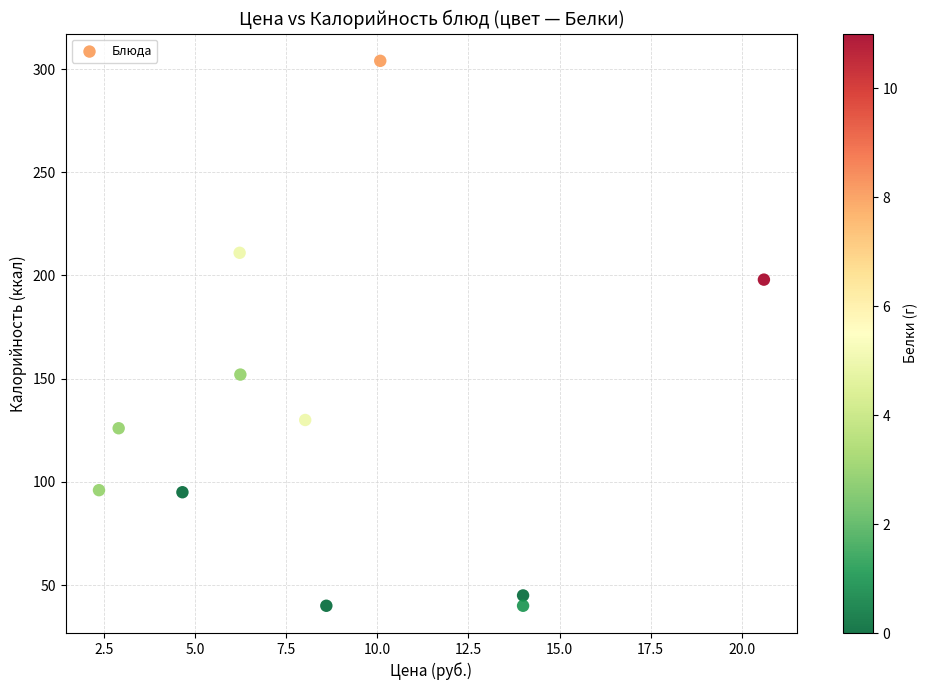

What is the average Y value?

131